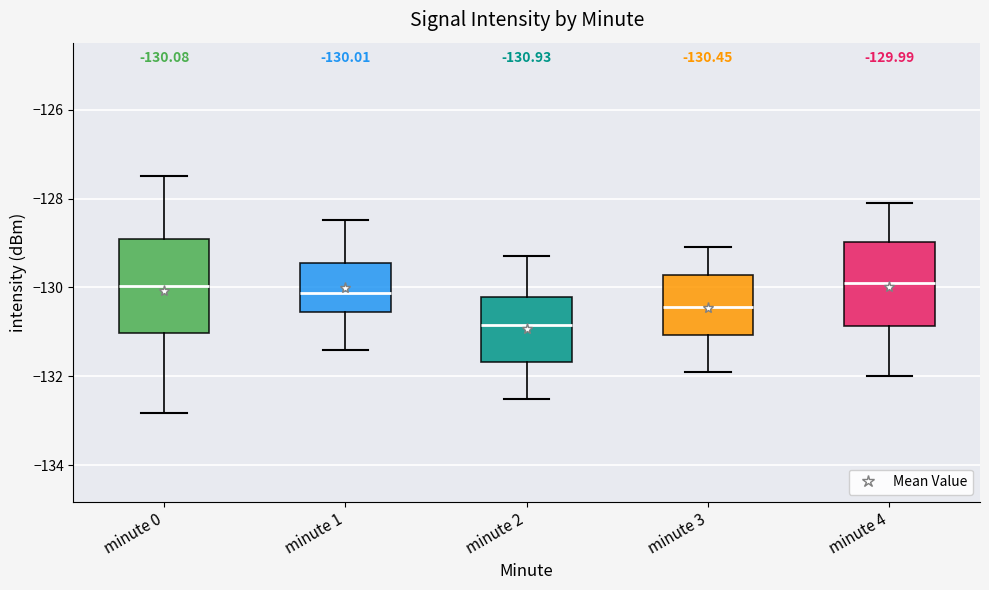

Comparing the boxes themselves (not the whiskers), which one is the tallest?

minute 0